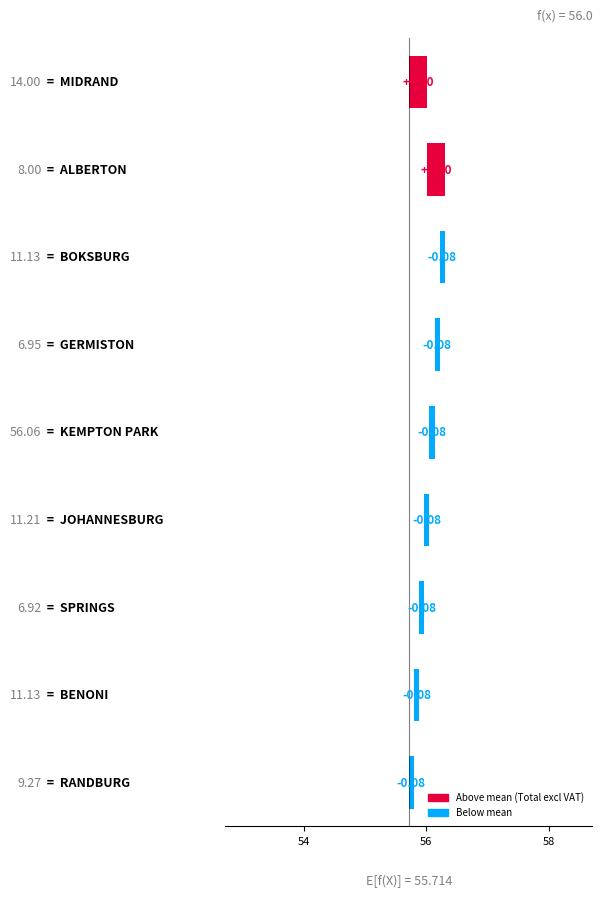

What is the minimum value shown in the chart?

-0.1